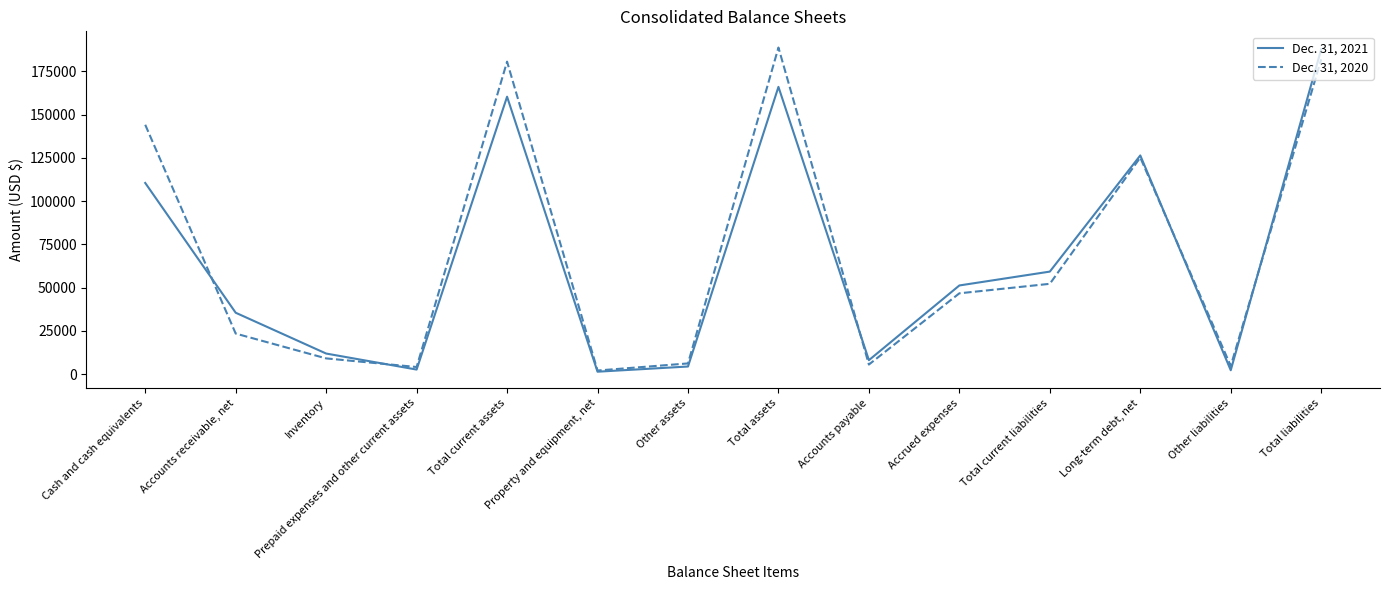

What is the lowest value of the Dec. 31, 2021 series?

1347